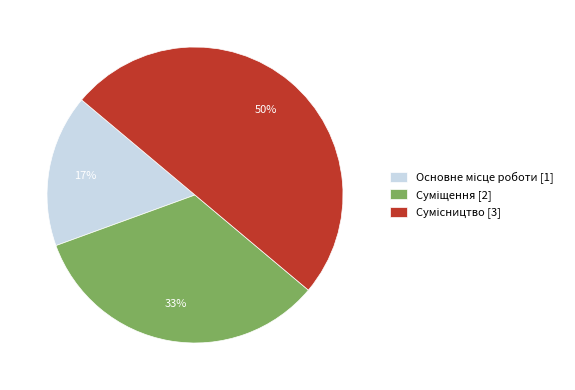

To the nearest percent, what is the difference between the largest and smallest slice percentages?

33%